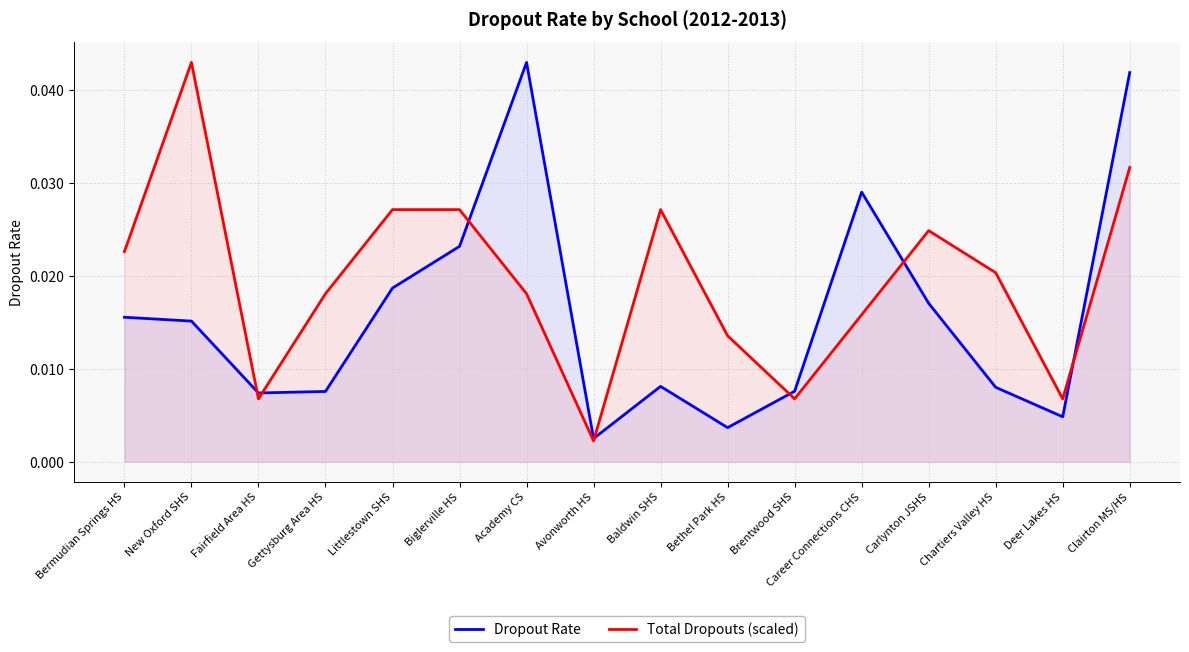

At which label does Dropout Rate reach its peak?

Academy CS